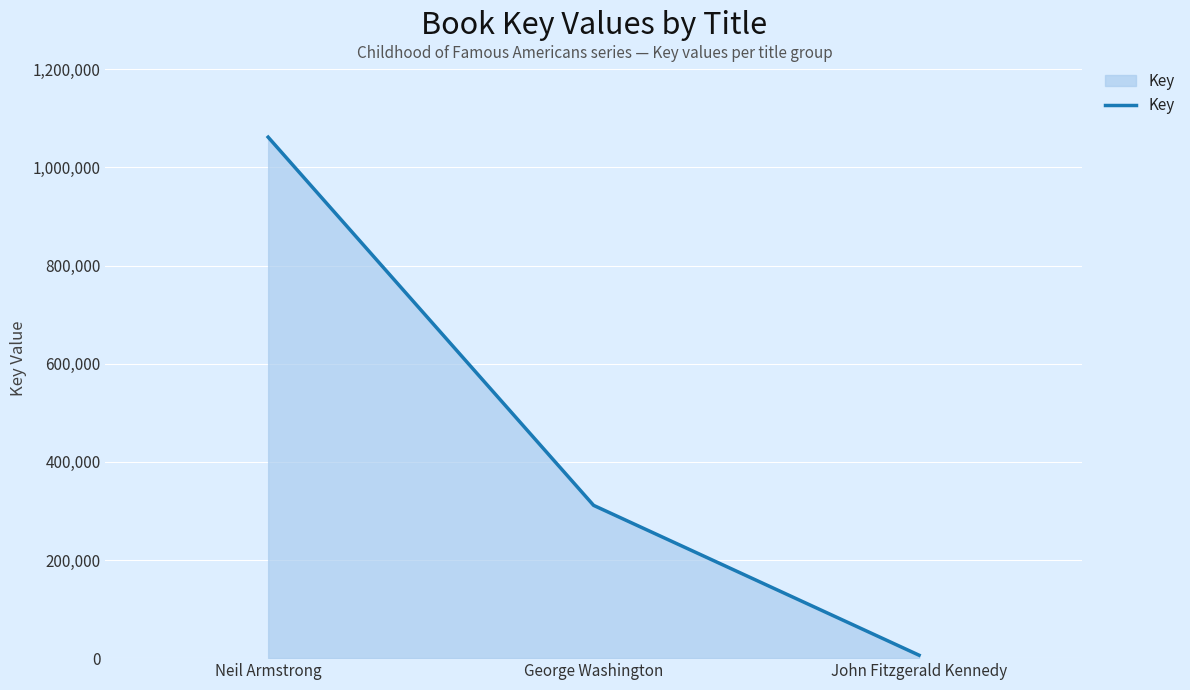

Which has a higher value, George Washington or Neil Armstrong?

Neil Armstrong